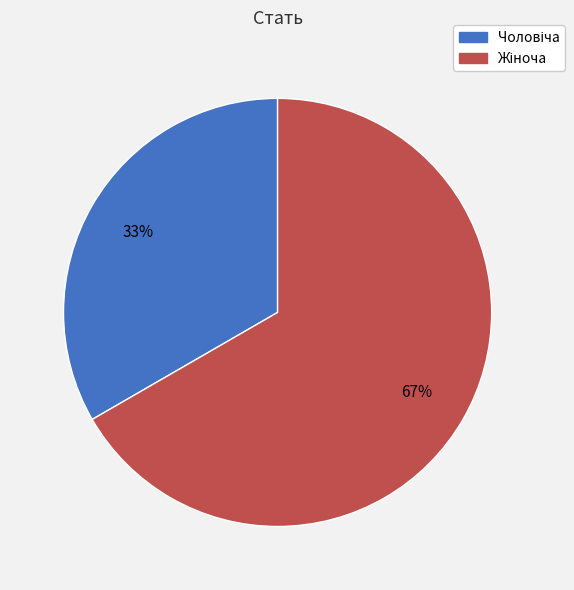

Does any single category account for the majority?

Yes